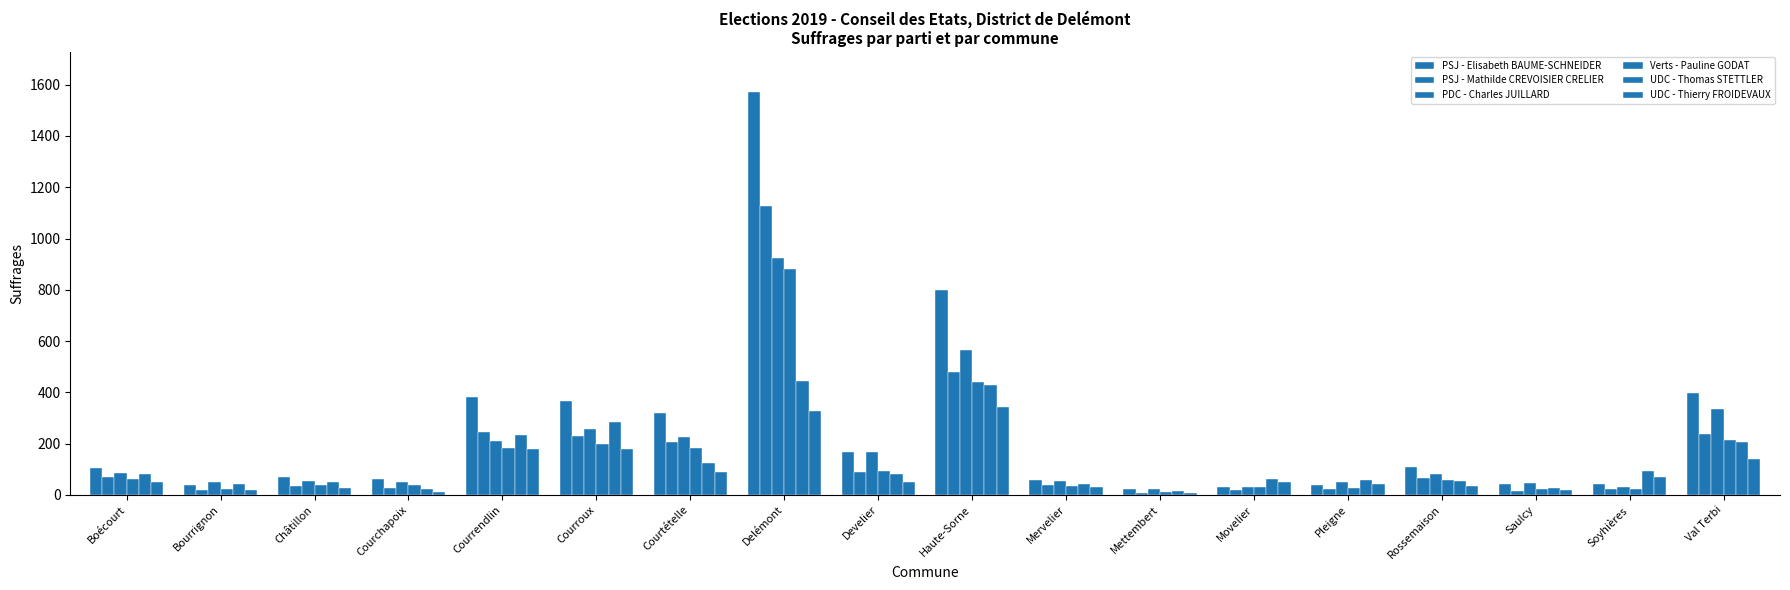

At which category does the chart reach its minimum across all series?

Mettembert